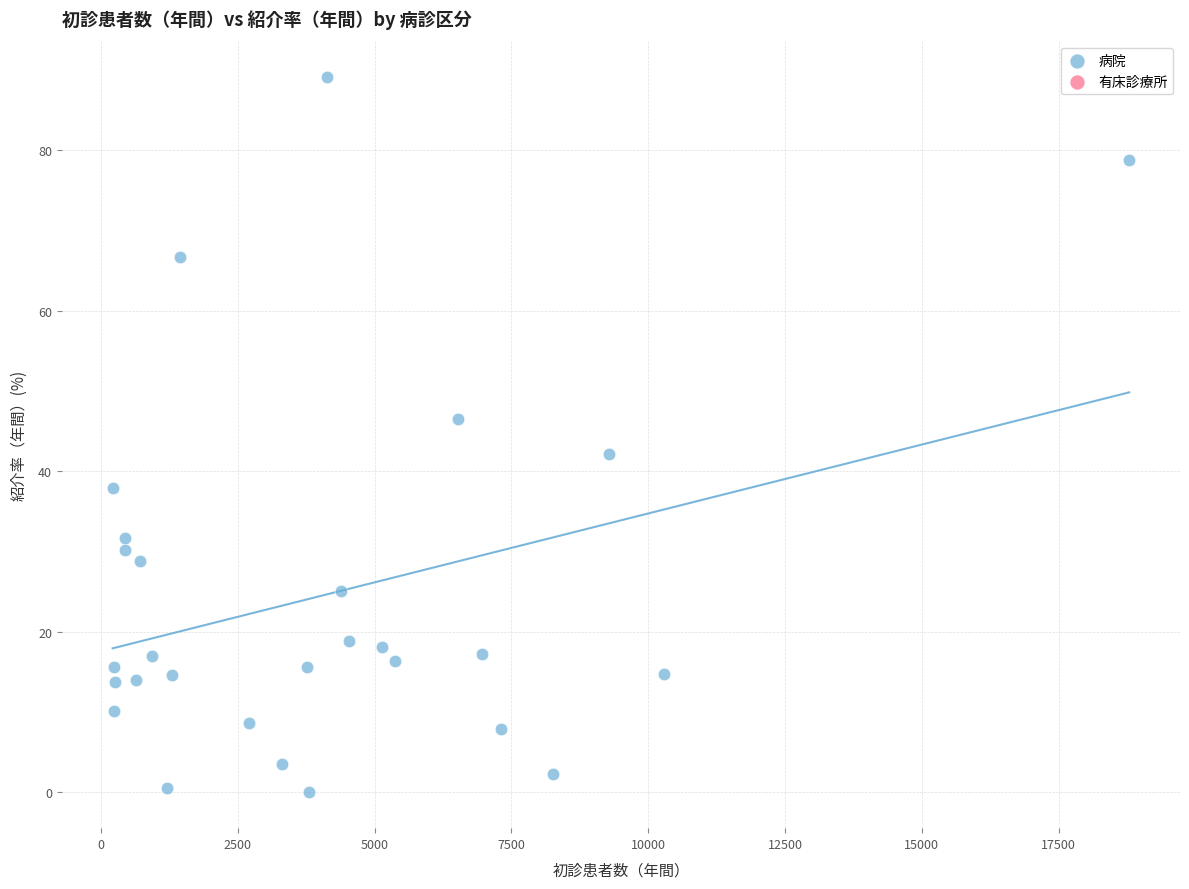

What is the range of Y values (max minus min)?

89.1